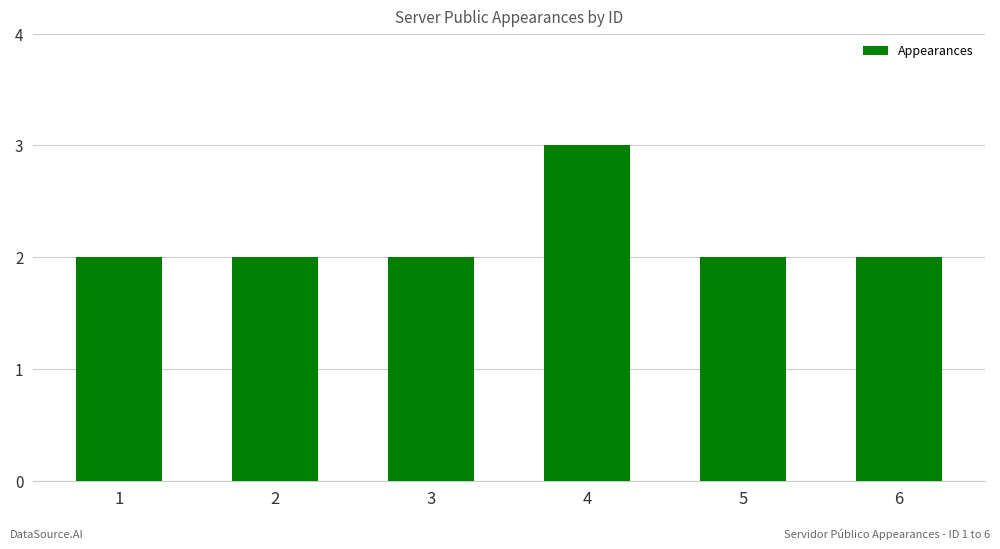

True or false: the data shows 2 at 2.

True